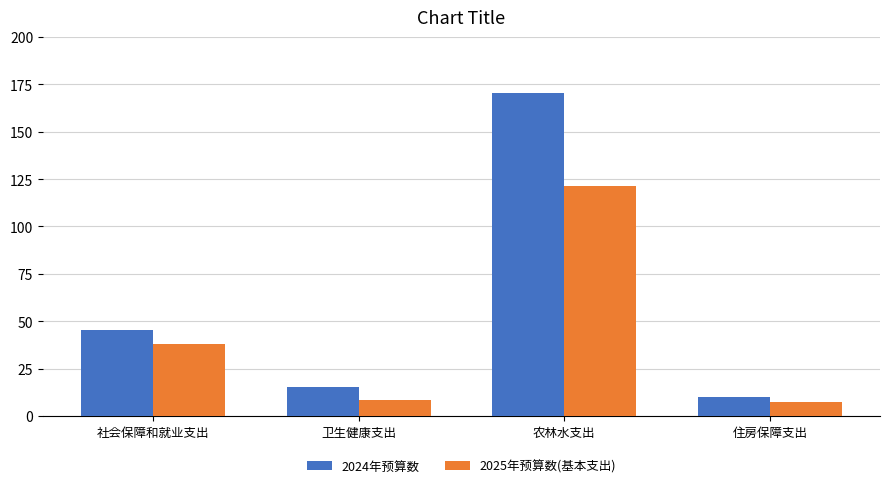

What is the spread (max minus min) of values at 社会保障和就业支出?

7.7